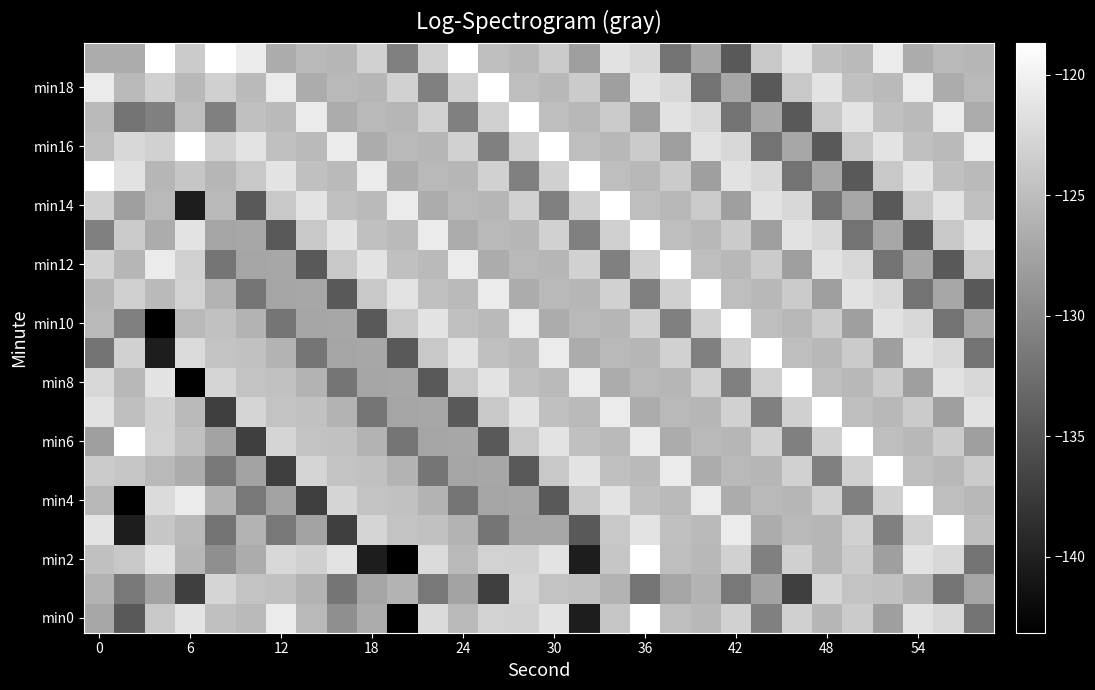

What is the minimum value shown in the chart?

-143.2